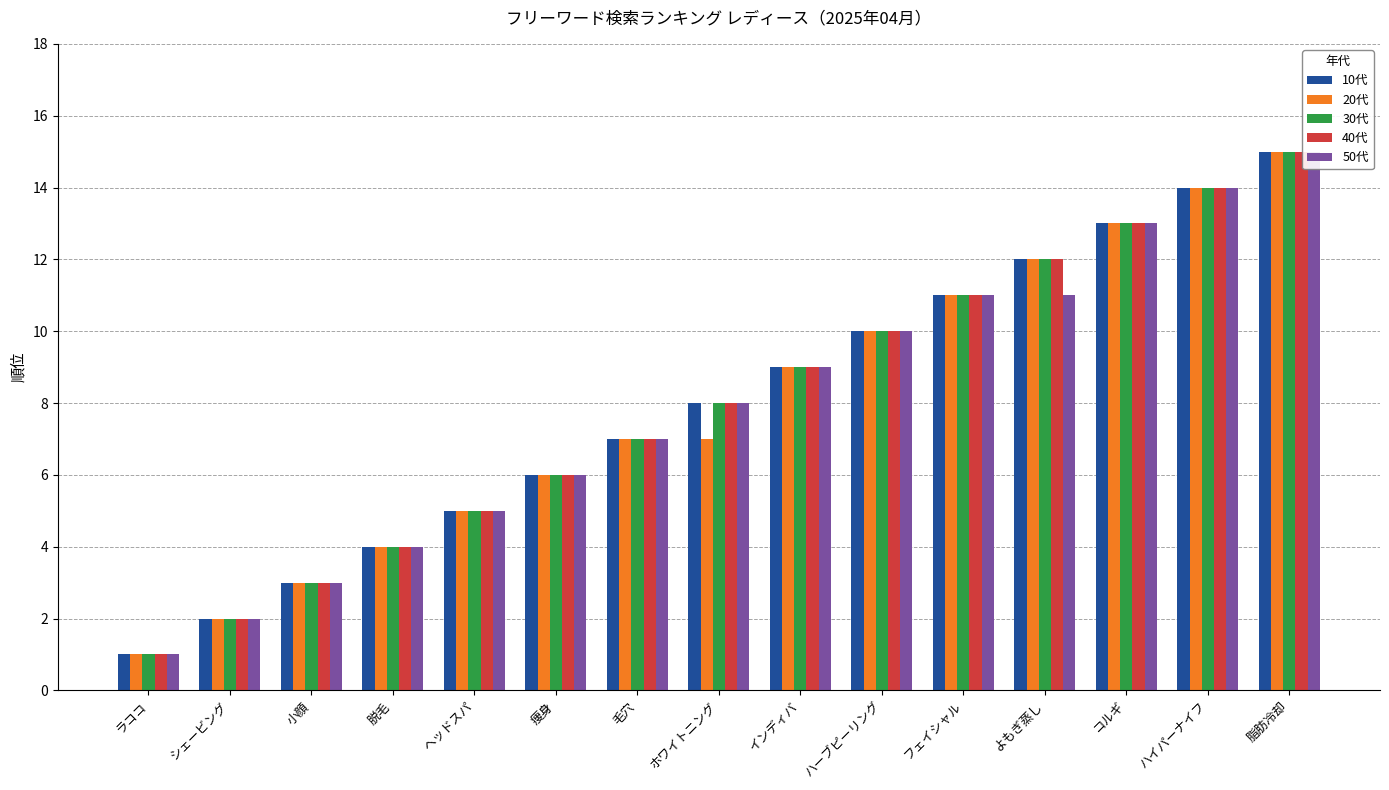

Rank the categories by 30代 value from highest to lowest.

脂肪冷却, ハイパーナイフ, コルギ, よもぎ蒸し, フェイシャル, ハーブピーリング, インディバ, ホワイトニング, 毛穴, 痩身, ヘッドスパ, 脱毛, 小顔, シェービング, ラココ